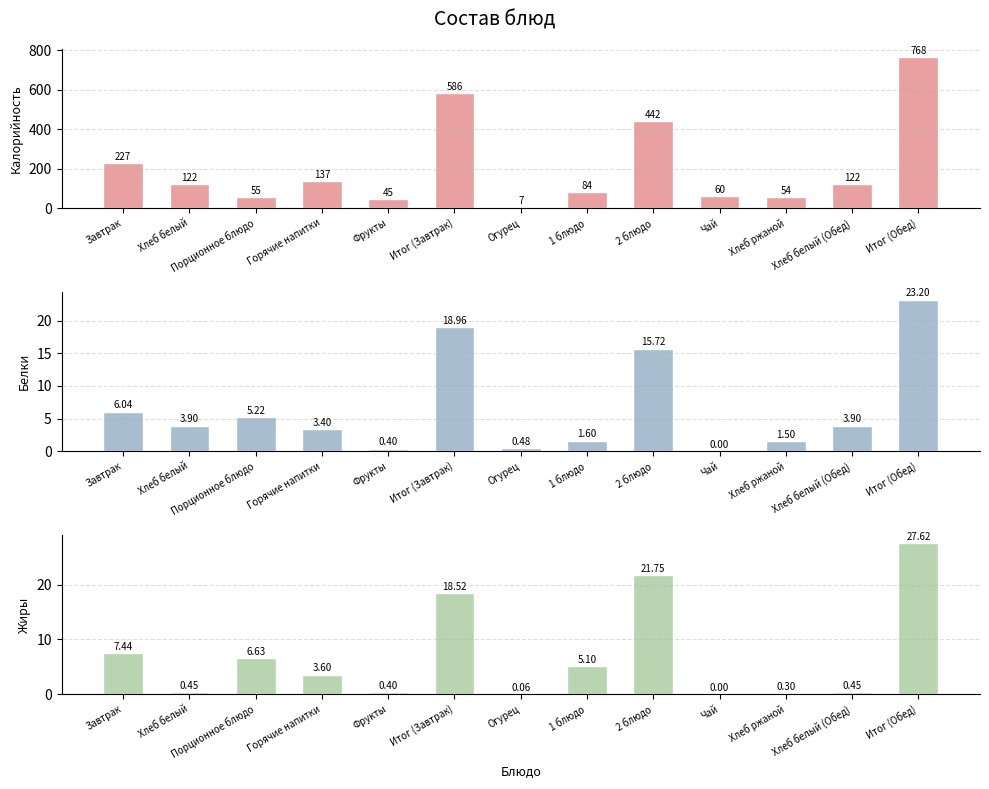

The value of Белки at Хлеб ржаной is 1.5. True or false?

True